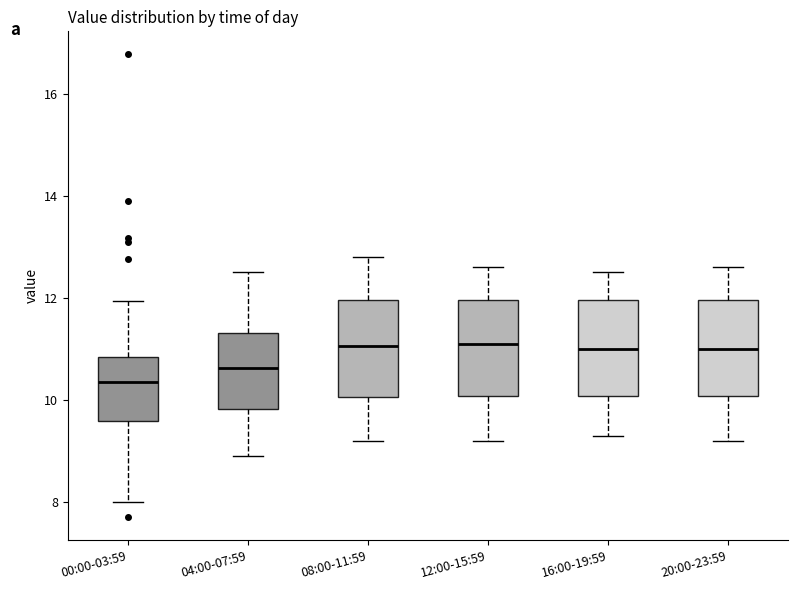

Where is the upper edge of the box for 08:00-11:59 on the y-axis? The values are not printed on the chart, so give them approximately, as read against the axis.

12.0